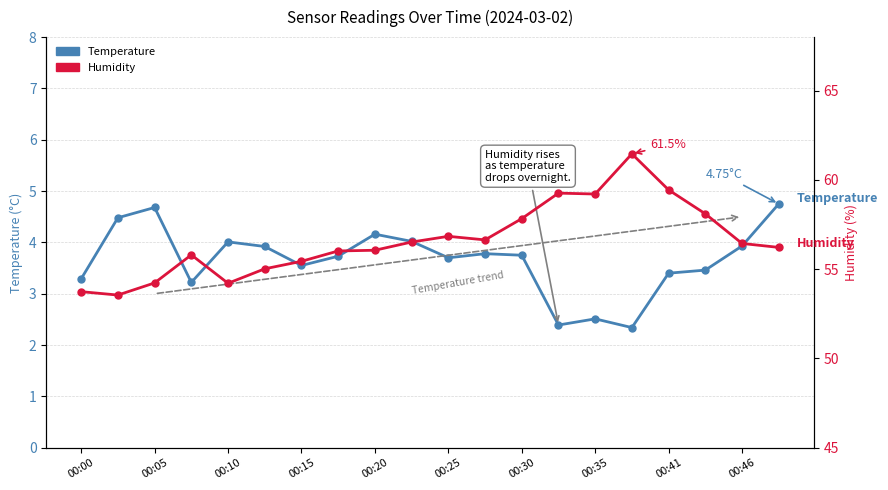

Which series has the widest spread of values?

Humidity